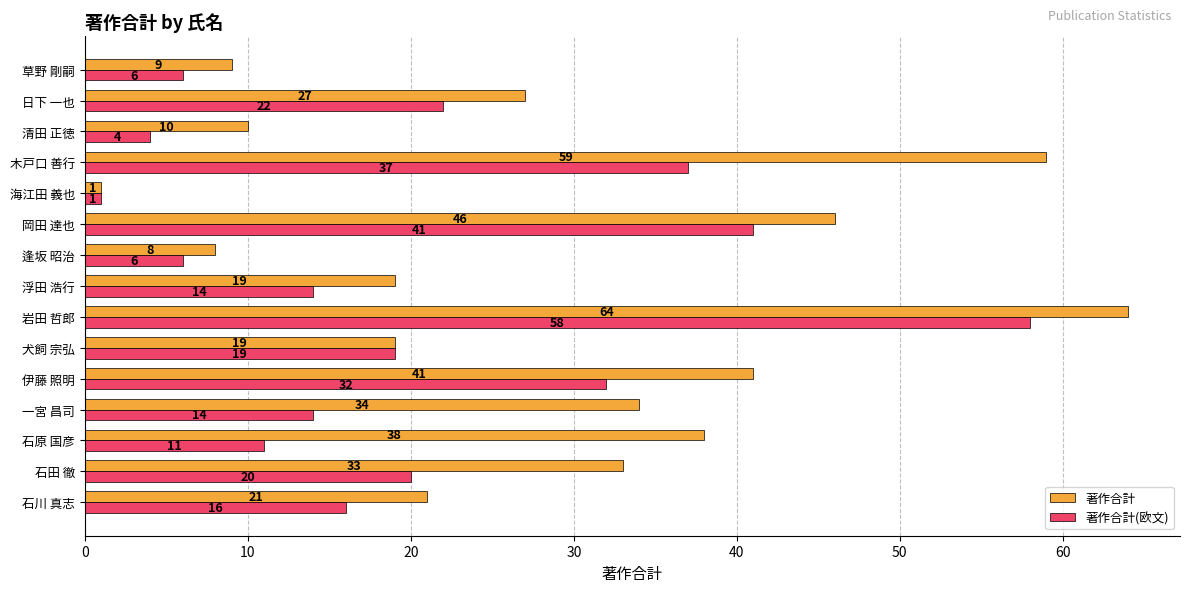

What are all the series names shown in the legend?

著作合計, 著作合計(欧文)